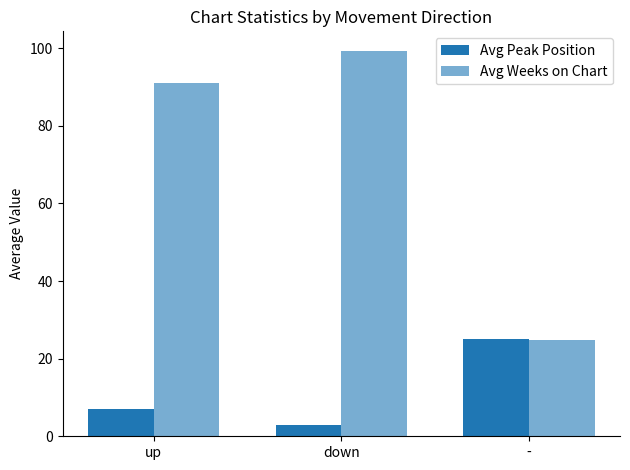

Is it true that Avg Weeks on Chart equals 156.6 at up?

False